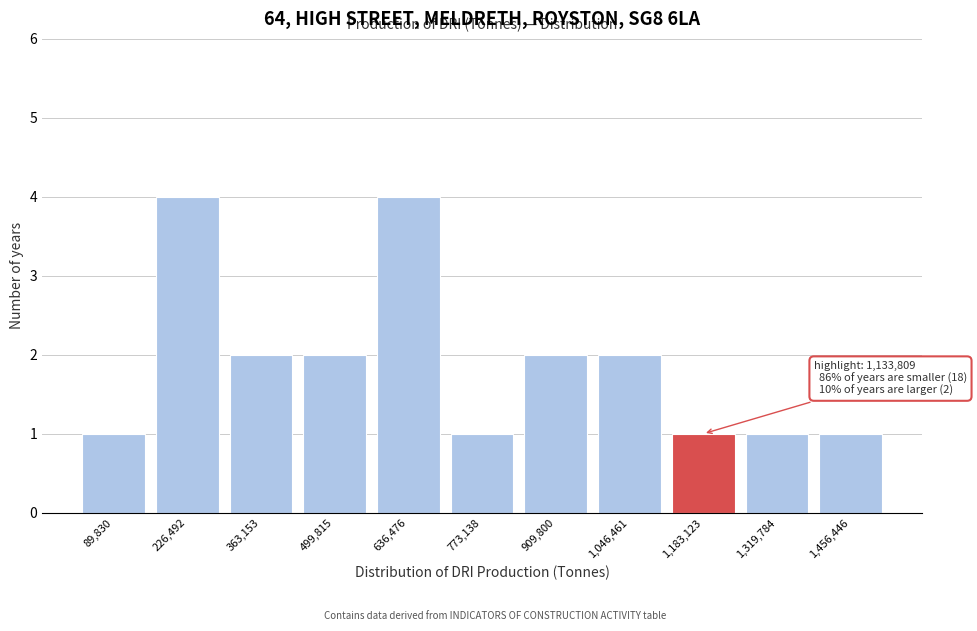

Reading left to right, extract all data points from this chart.

89,830=1	226,492=4	363,153=2	499,815=2	636,476=4	773,138=1	909,800=2	1,046,461=2	1,183,123=1	1,319,784=1	1,456,446=1